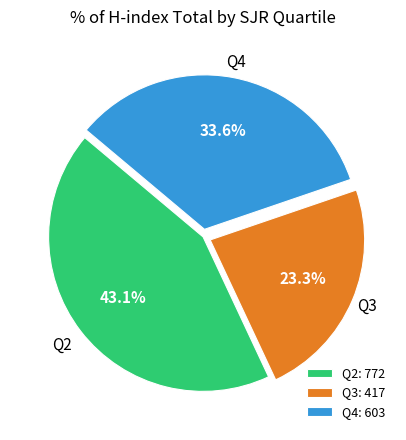

Is there a majority slice in this chart?

No